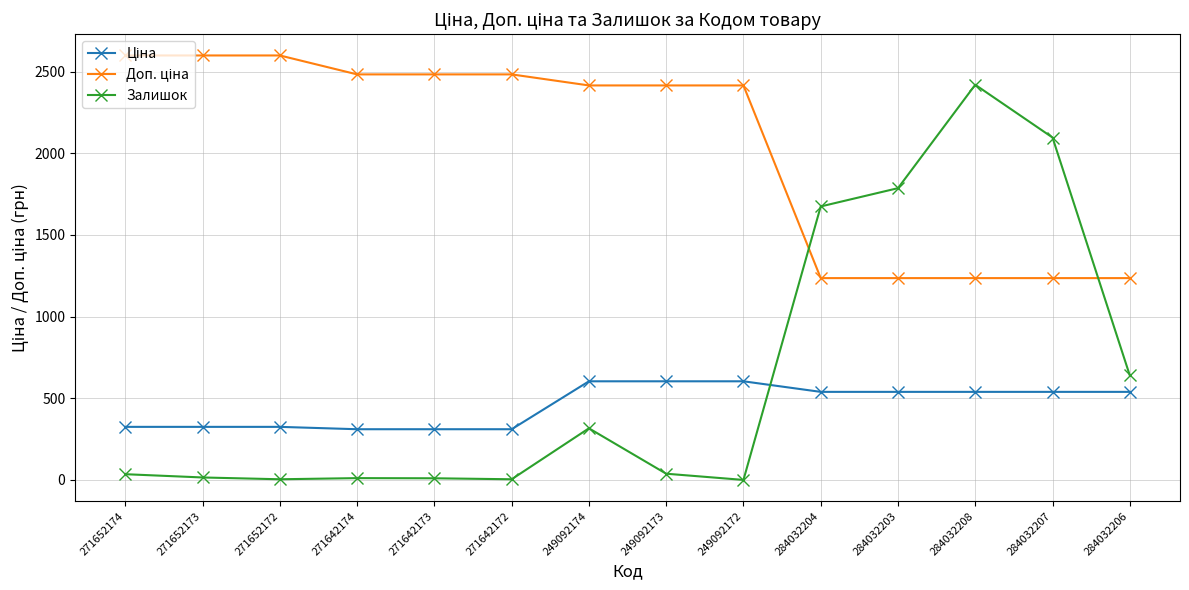

True or false: Залишок has a value of 38.0 at 249092173.

True